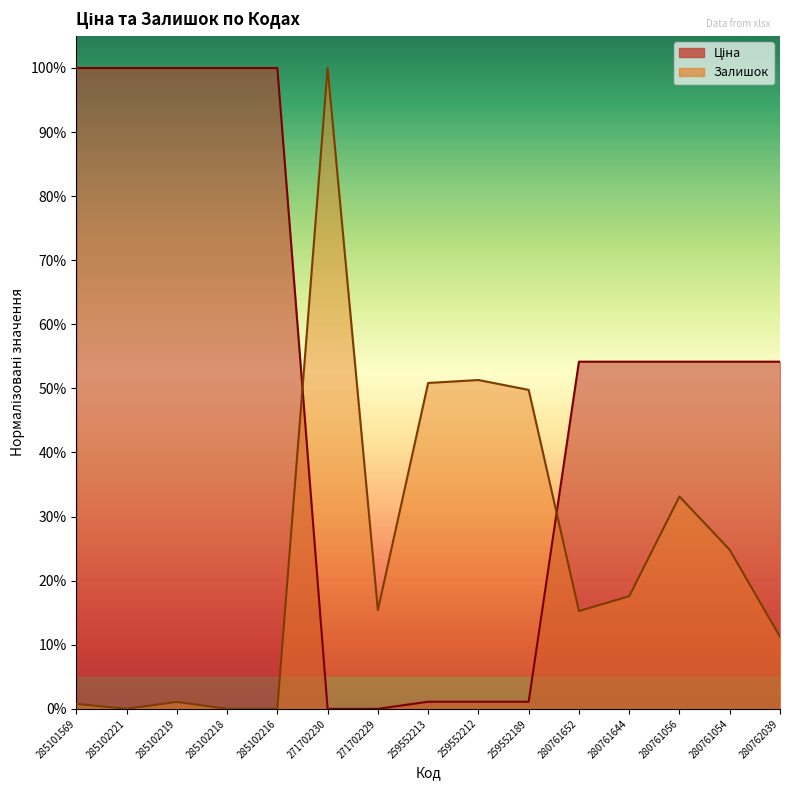

What is the label of the 11th point from the left?

280761652